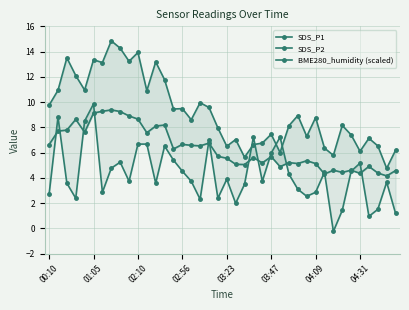

In SDS_P1, how many points are higher than both neighbors (excluding endpoints)?

13